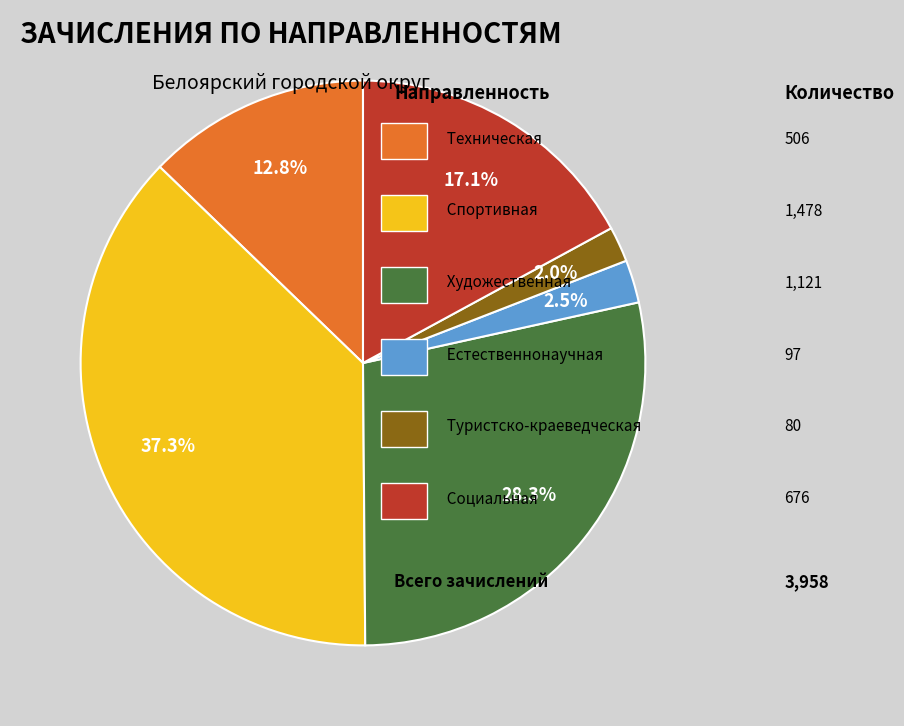

Does any single category account for the majority?

No